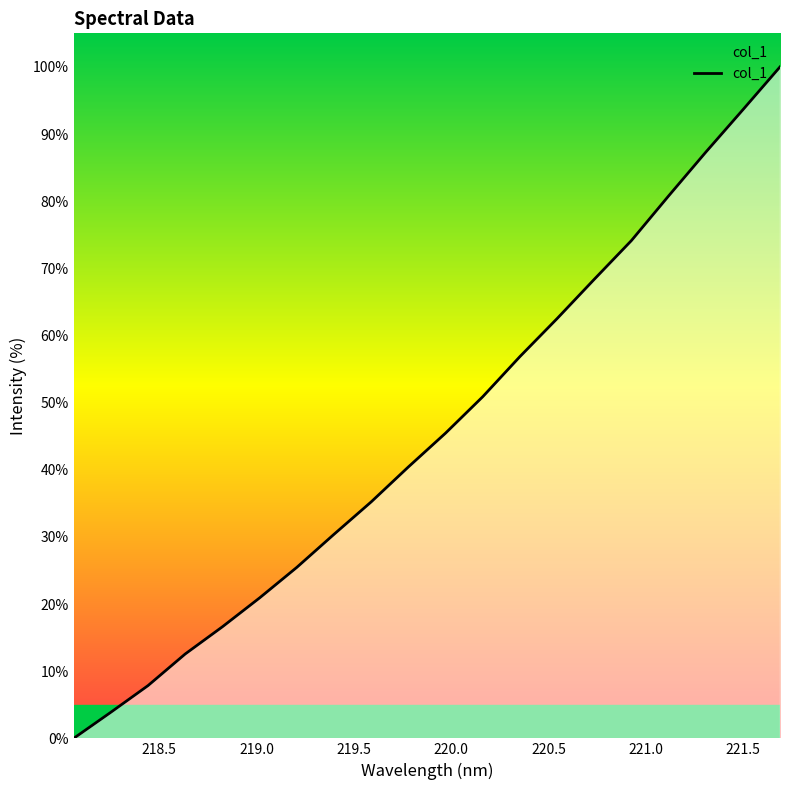

How many distinct data groups are displayed?

1